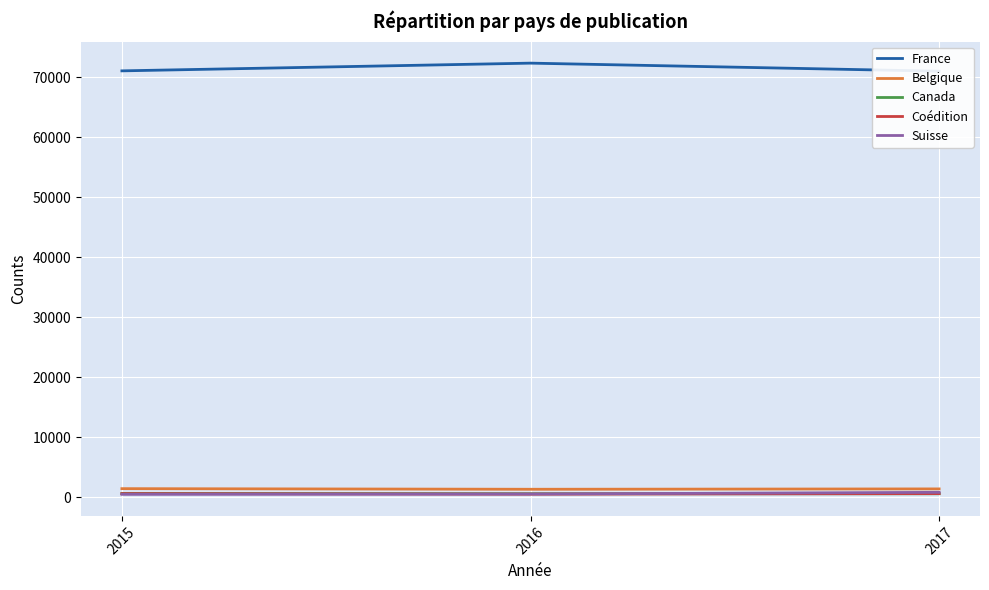

At how many categories does at least one series exceed 32490?

3